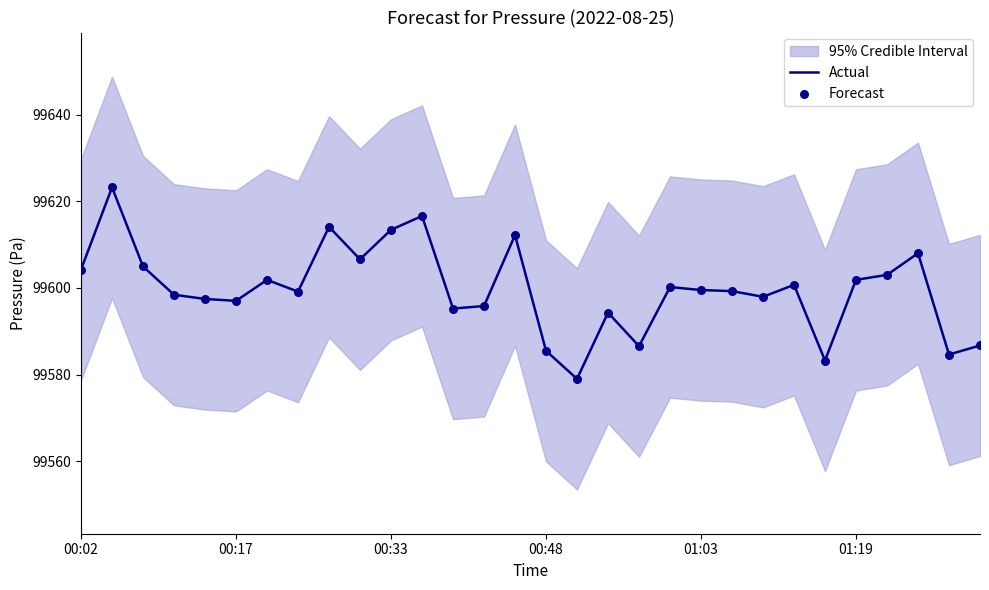

Which series has the largest total across all categories?

Actual